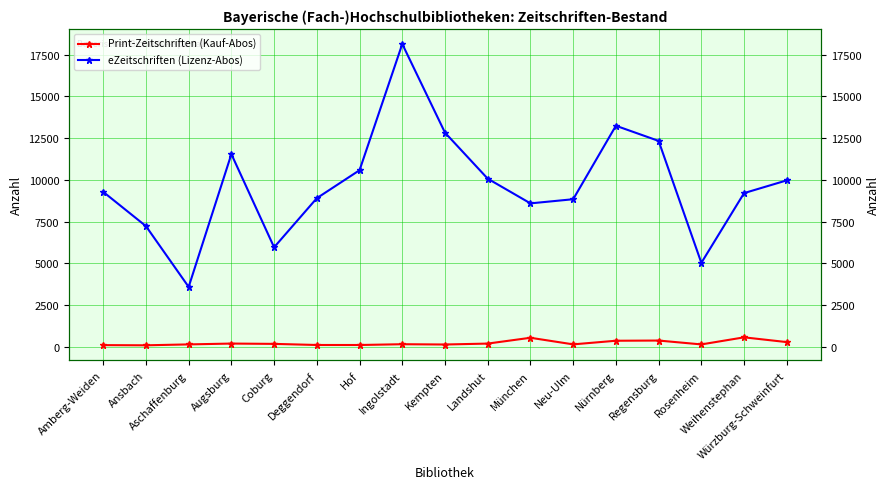

How many values in the Print-Zeitschriften (Kauf-Abos) series are below 158?

8